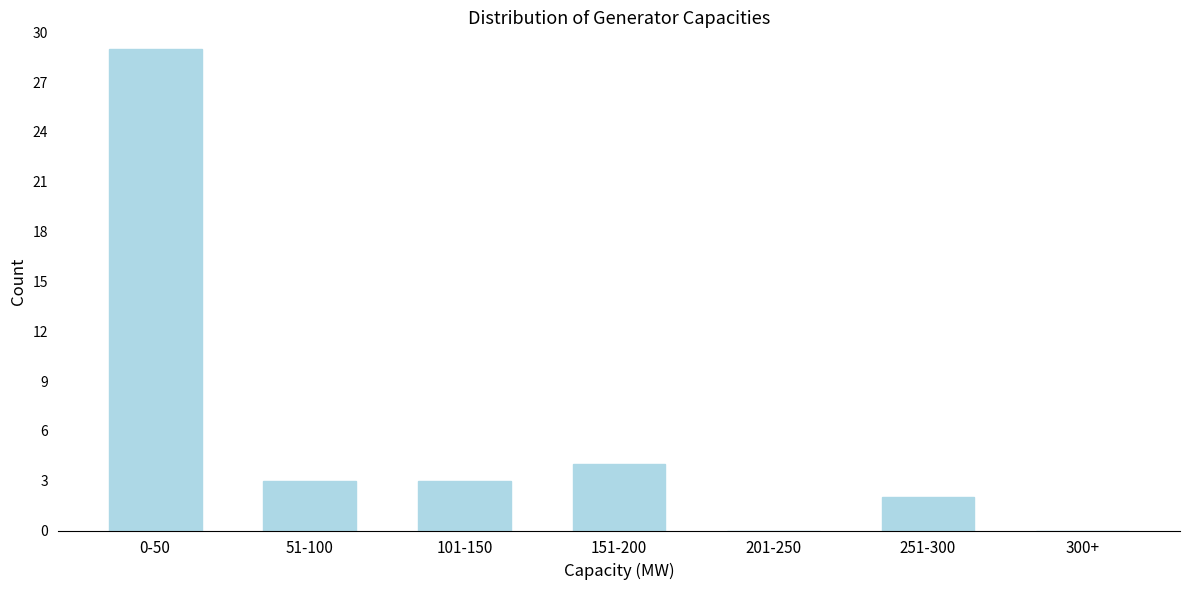

Reading left to right, what are all the values shown in this chart?

0-50=29	51-100=3	101-150=3	151-200=4	201-250=0	251-300=2	300+=0